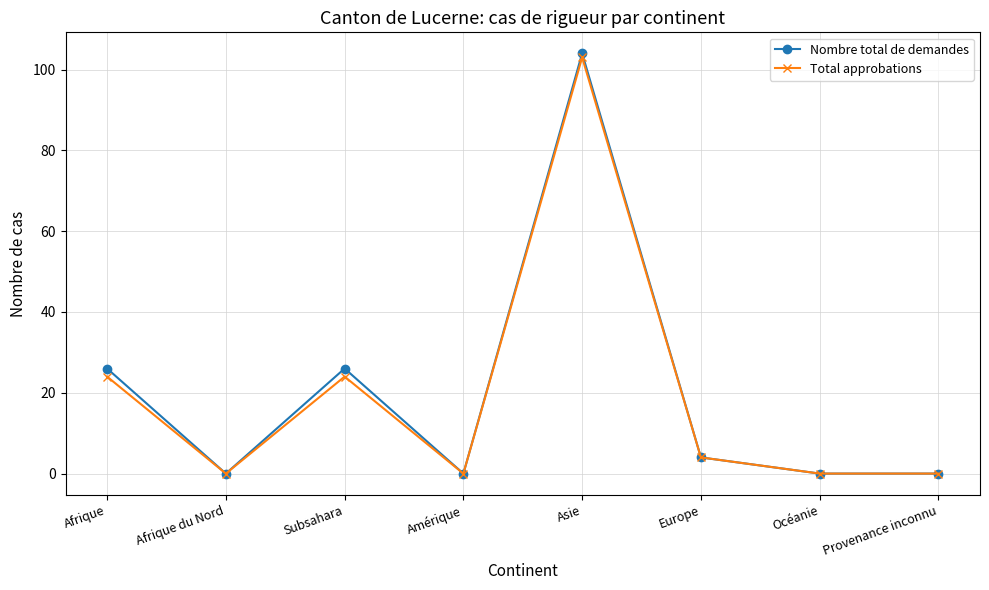

Where is the first local maximum for Nombre total de demandes?

Subsahara